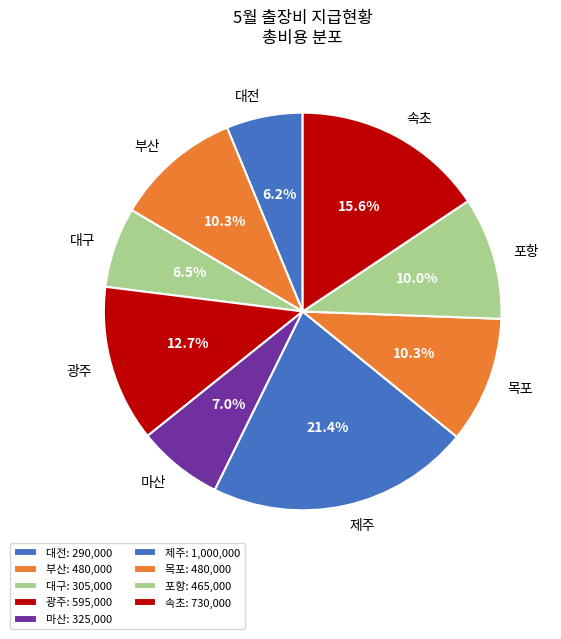

What is the largest slice in the pie chart?

제주